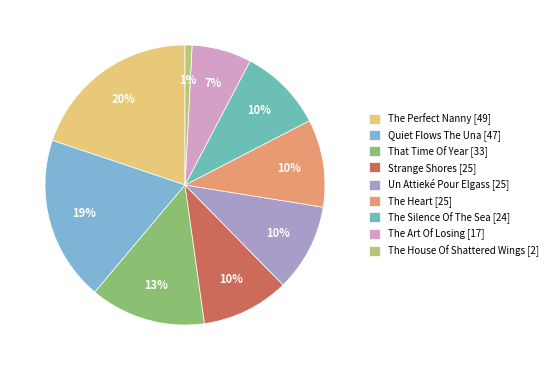

To the nearest percent, what is the average slice percentage?

11%